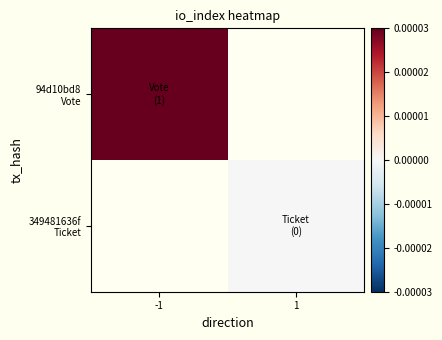

List the labels in order of 349481636f Ticket value, smallest first.

-1, 1